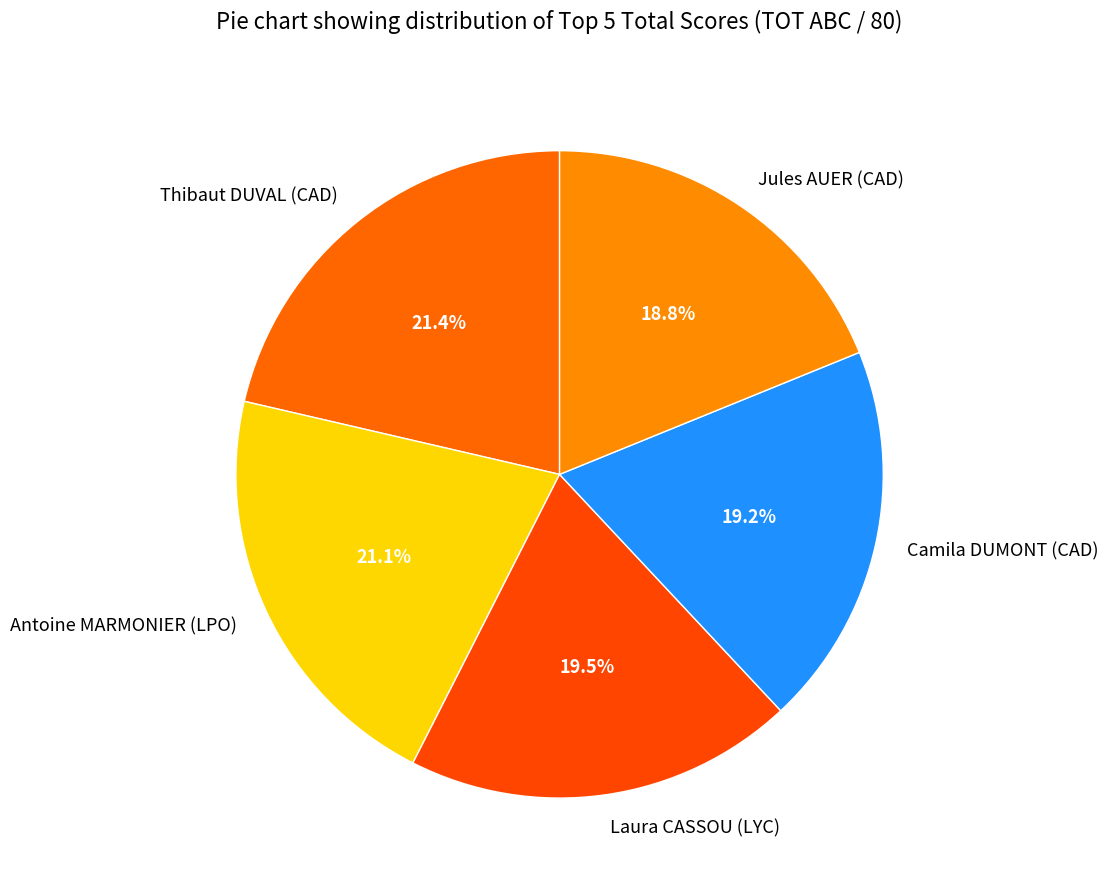

Count the number of slices in the pie.

5